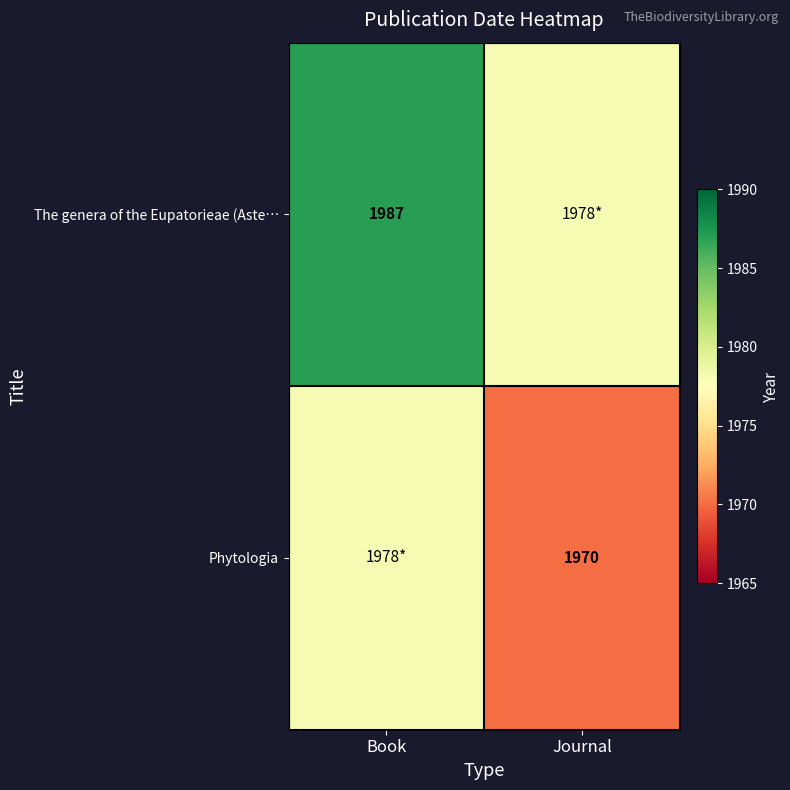

The The genera of the Eupatorieae (Aste… series shows 2963 at Book. True or false?

False